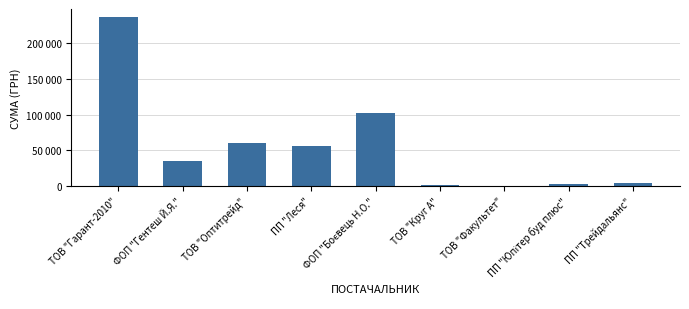

Does the chart contain any negative values?

No